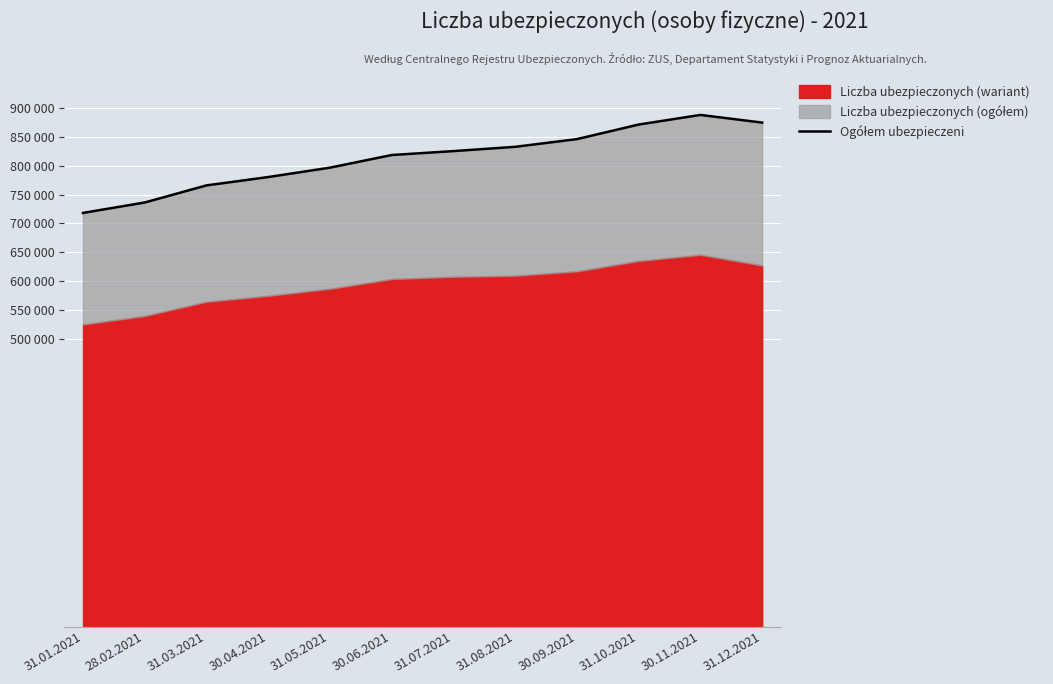

Is it true that the value at 30.09.2021 is 1242189?

False